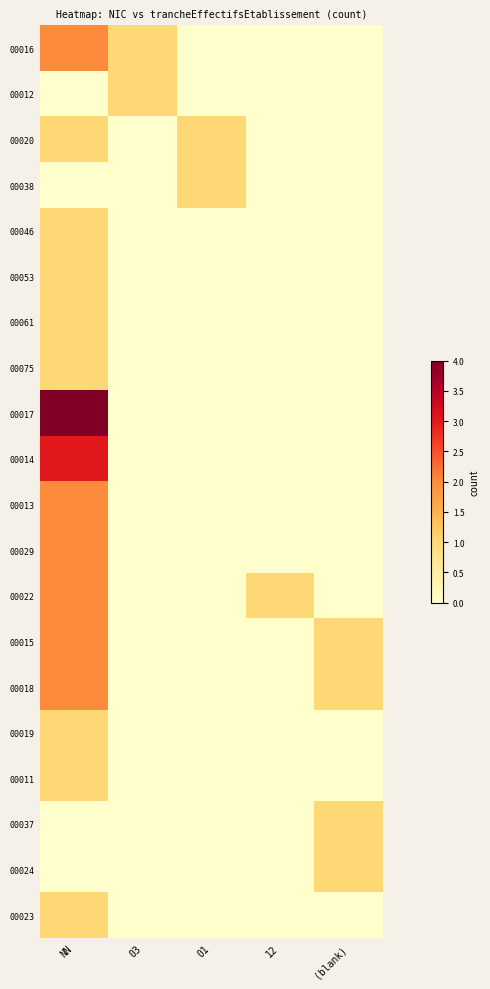

Which series has the largest range (max minus min)?

00017